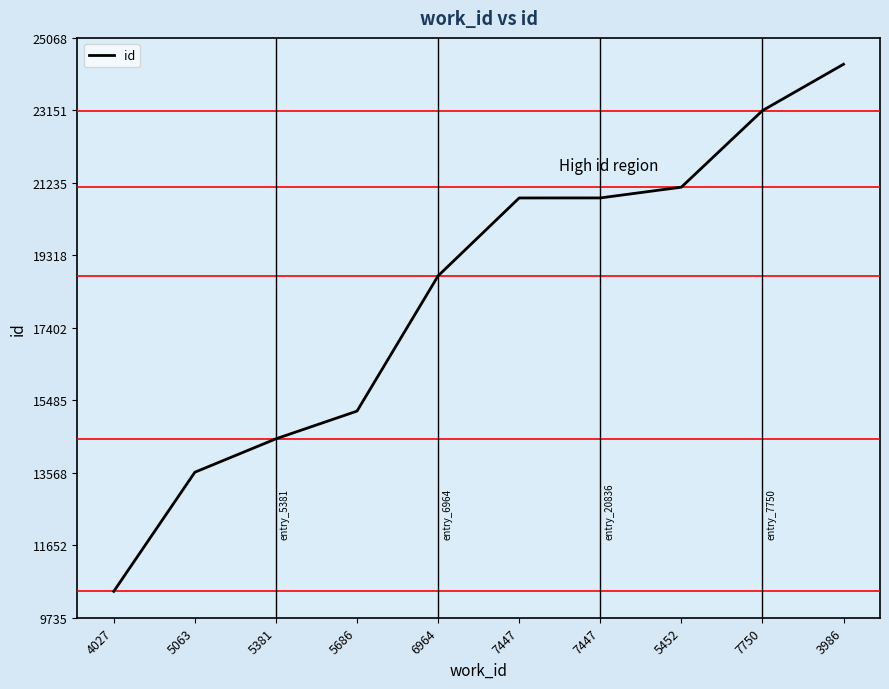

Does the chart display data point markers on the line(s)?

No